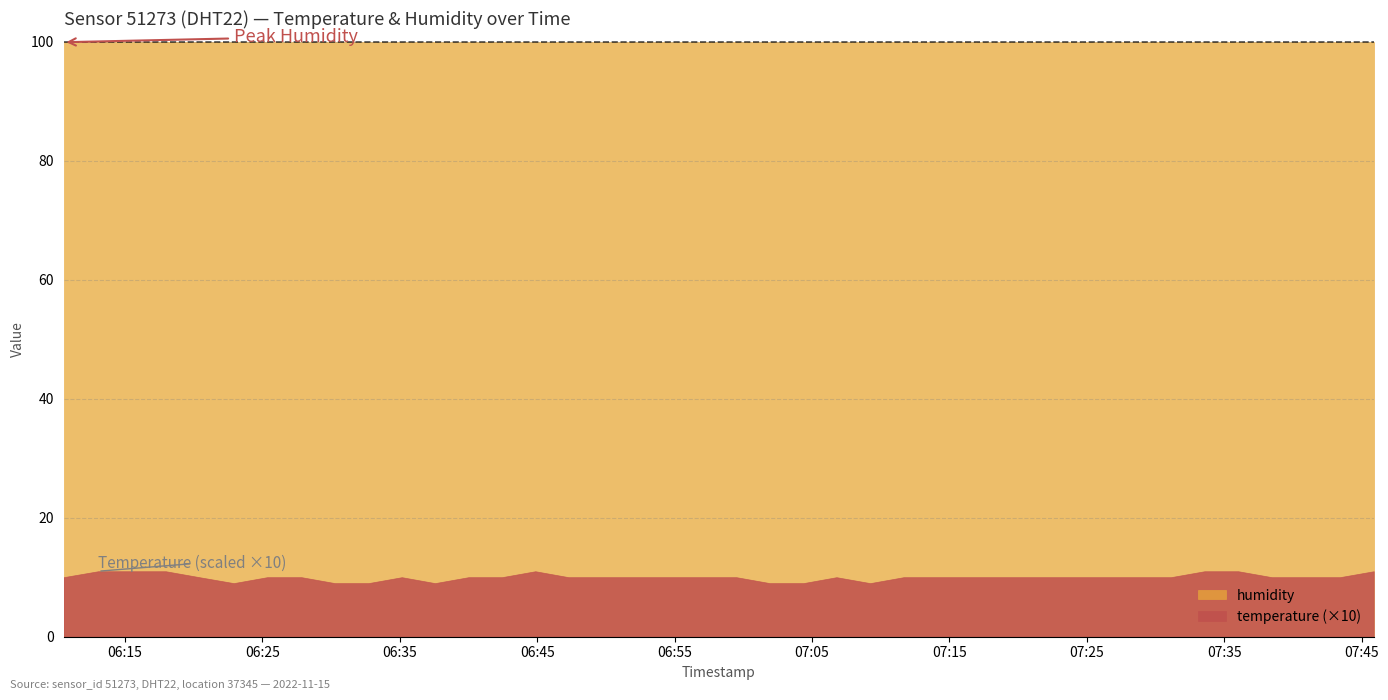

What position from the right is 2022-11-15T07:11:40?

15